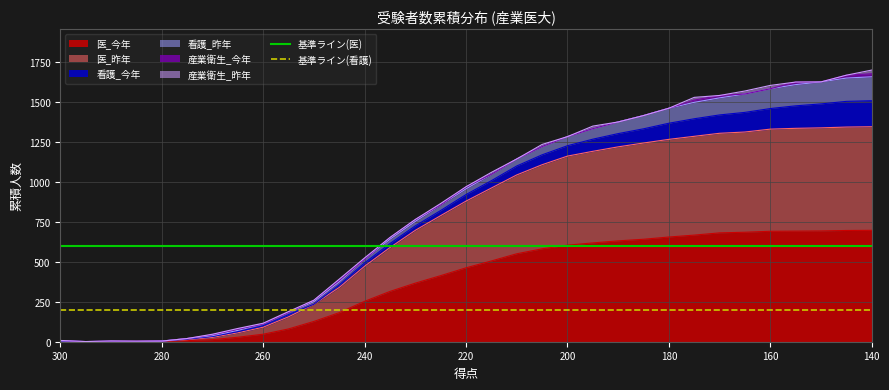

How many lines are shown in the chart?

2